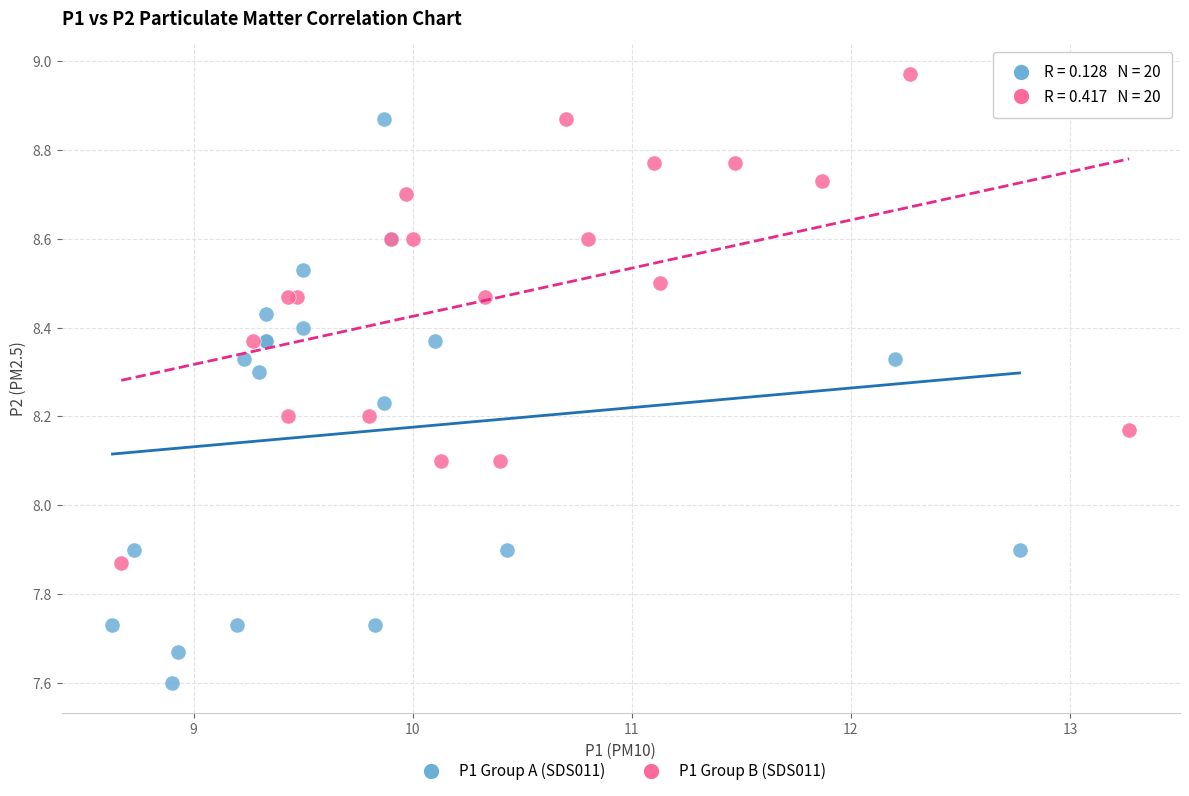

Which series reaches the maximum Y coordinate?

P1 Group B (SDS011)